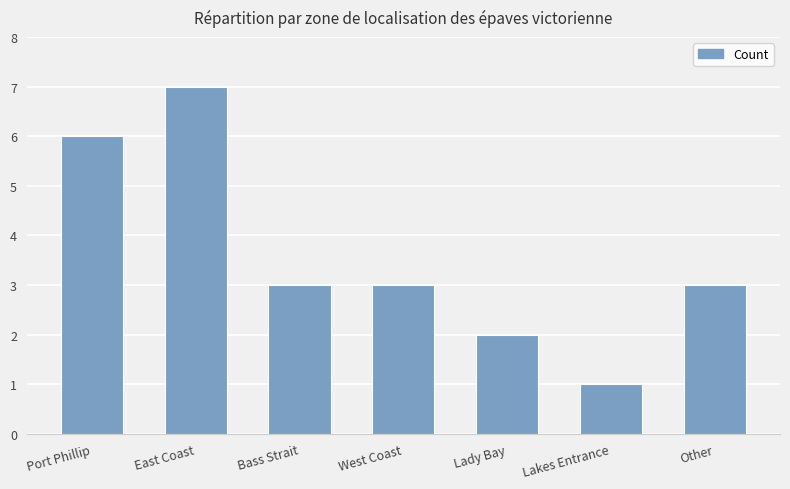

What position from the left is East Coast?

2